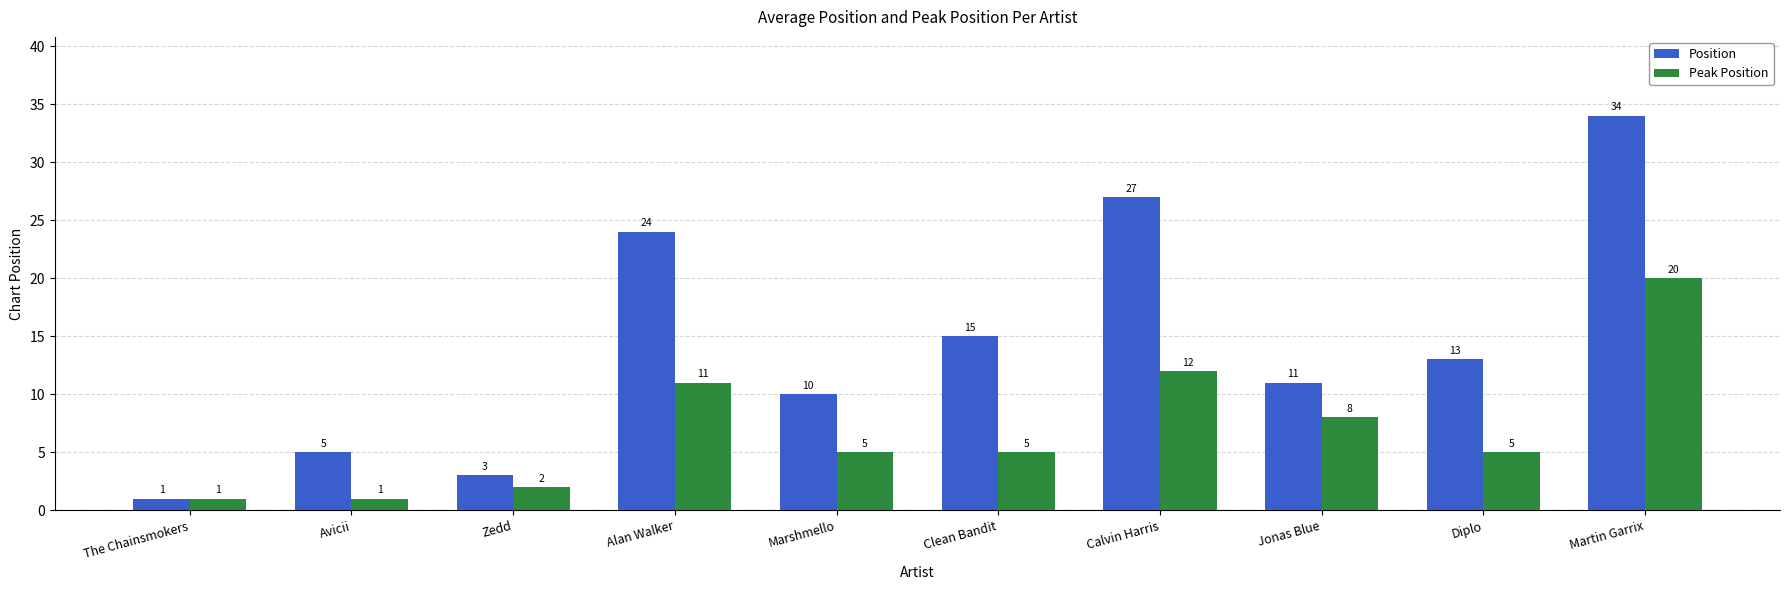

What is the spread (max minus min) of values at Calvin Harris?

15